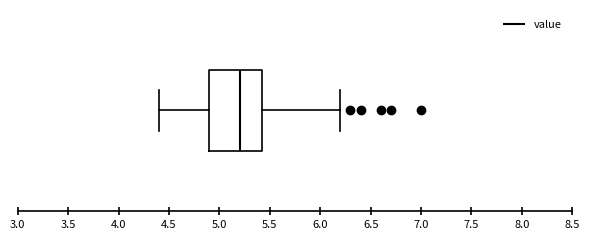

Transcribe this box plot: give where the median line is, the range the box spans, and where the two whiskers end, as read against the x-axis. The values are not printed on the chart, so give them approximately, as read against the axis.

median 5.20, box 4.90 to 5.45, whiskers 4.40 to 6.20